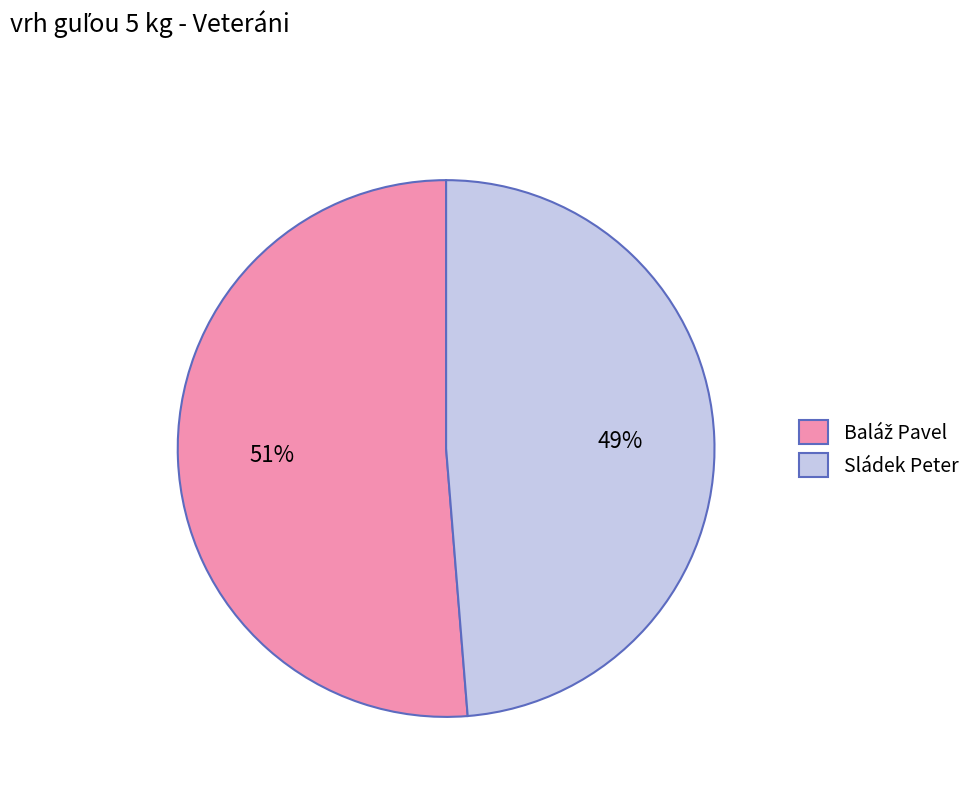

Which slice is the smallest?

Sládek Peter